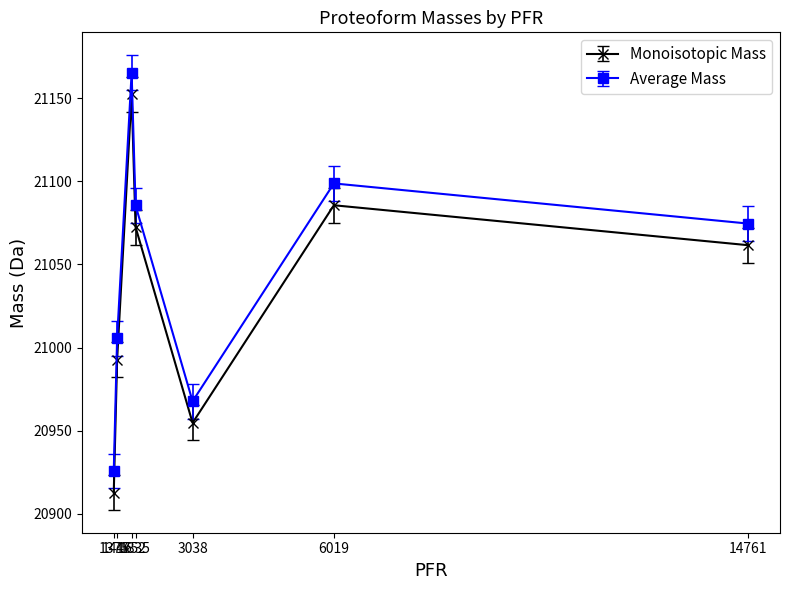

How many interior local peaks does the Average Mass series have?

2